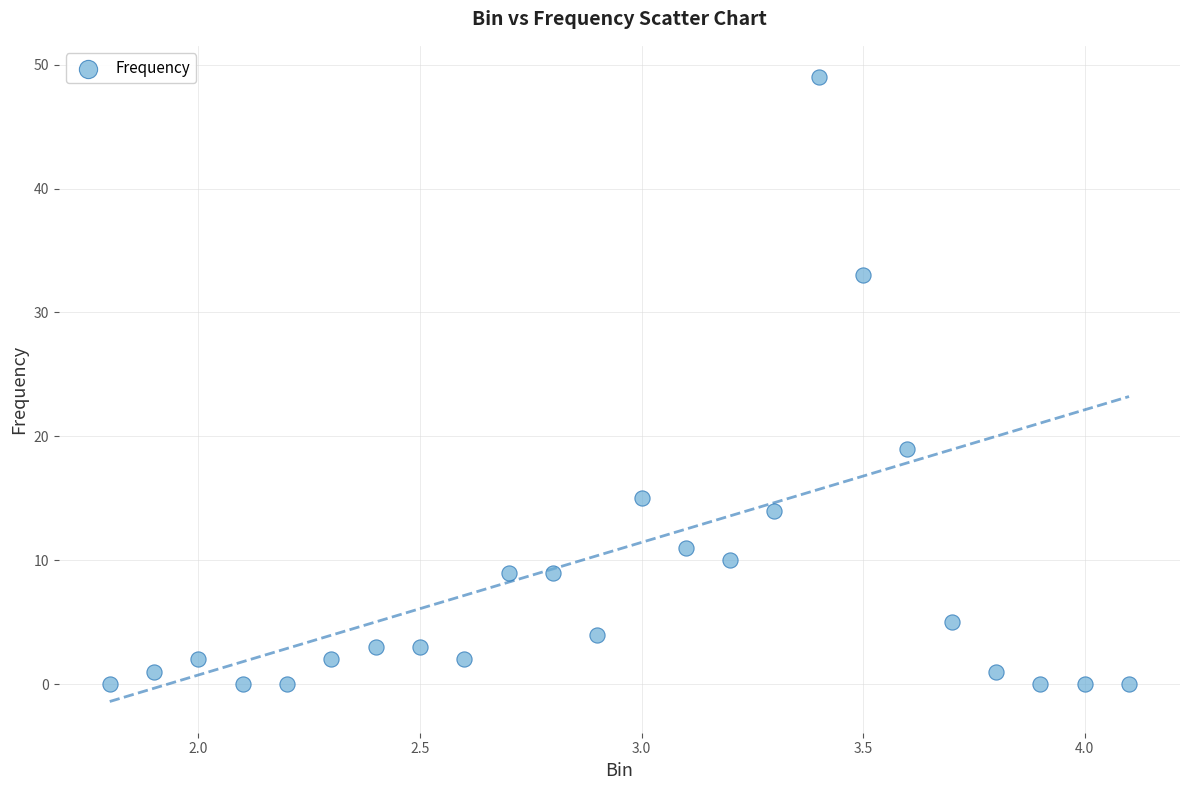

What Y value in the scatter plot is closest to 24?

19